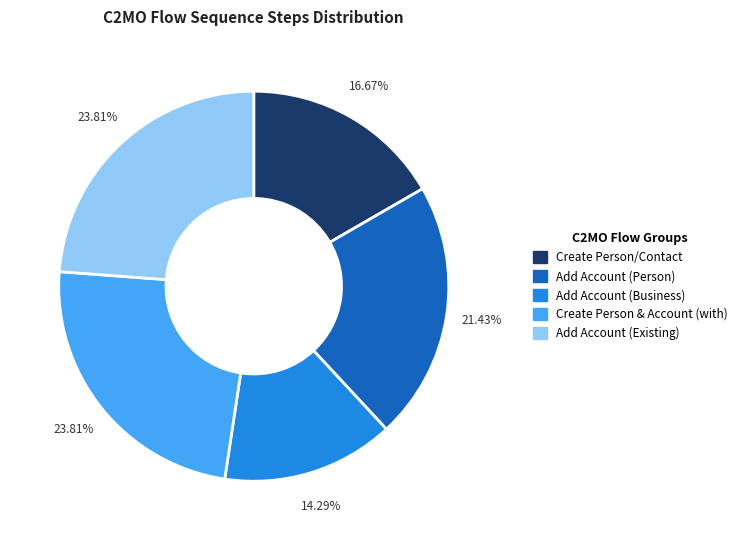

Is there a majority slice in this chart?

No